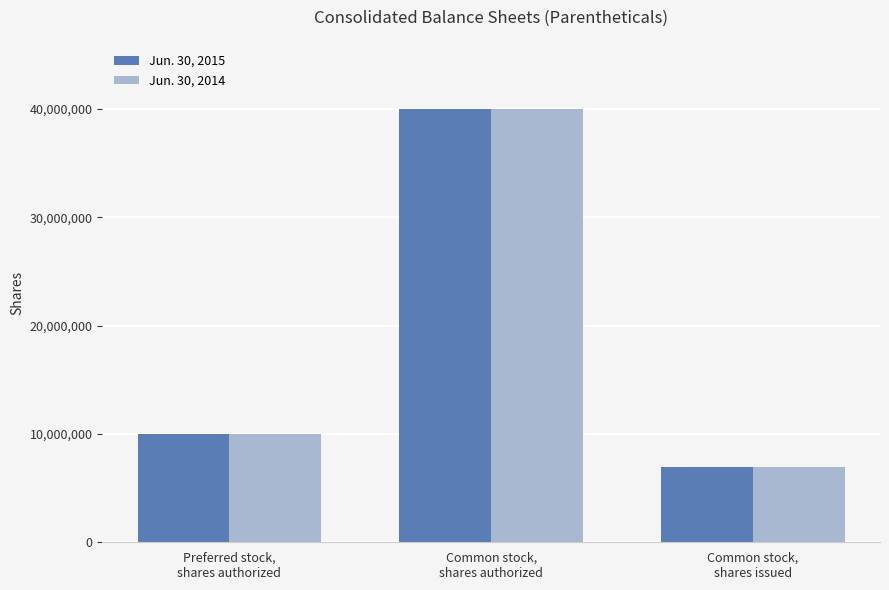

How many bars are there in each group?

2